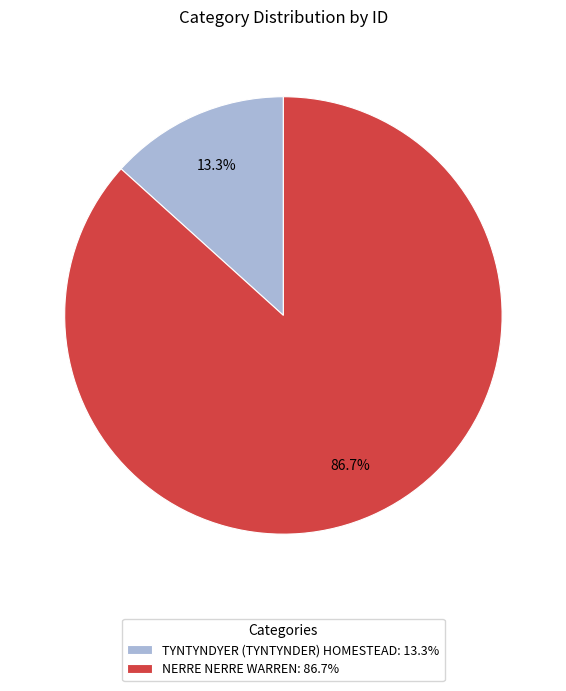

To the nearest percent, what portion does TYNTYNDYER (TYNTYNDER) HOMESTEAD represent?

13%